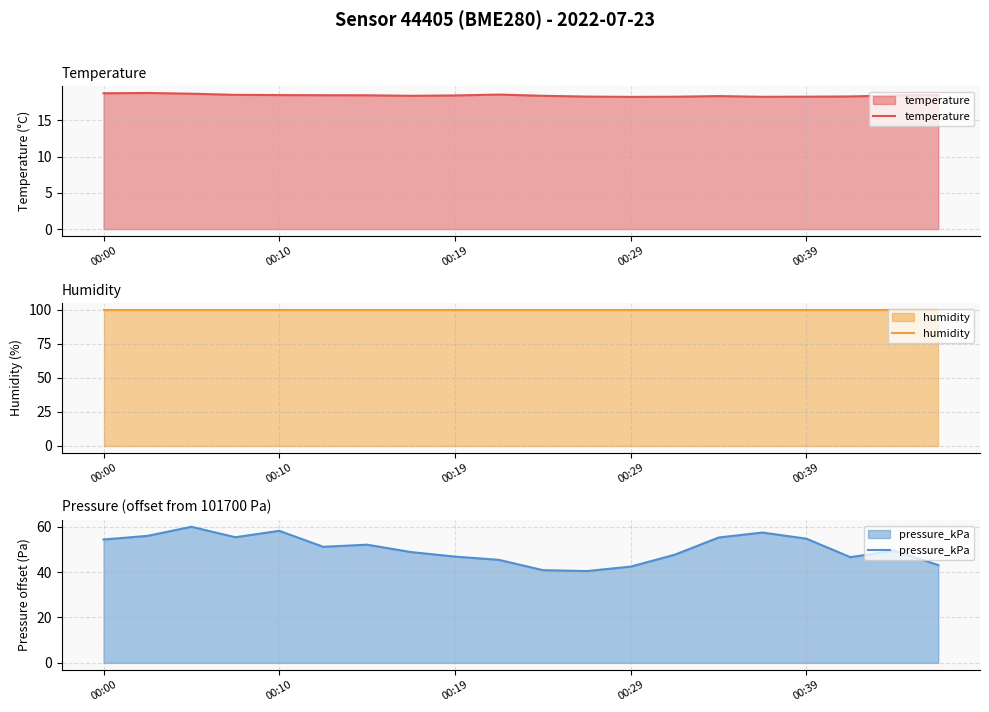

What is the average value of the pressure_kPa series?

50.3